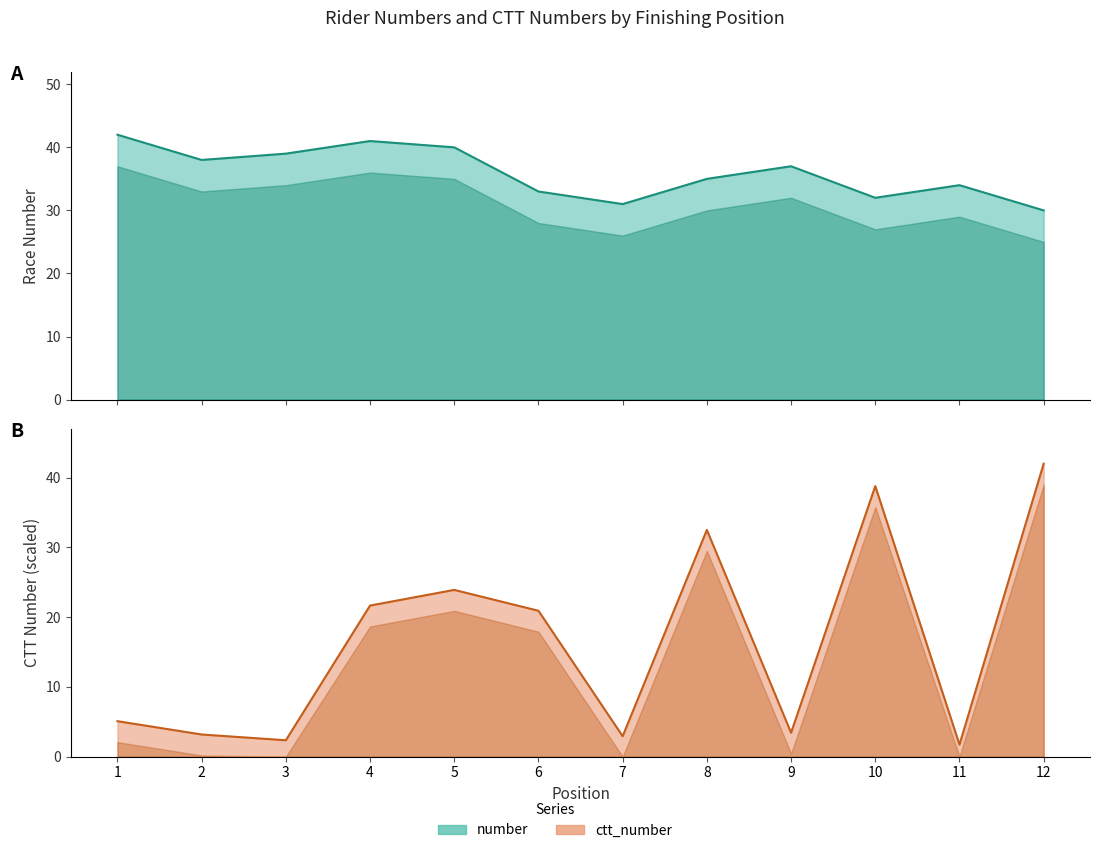

The number series shows 38.0 at 2. True or false?

True